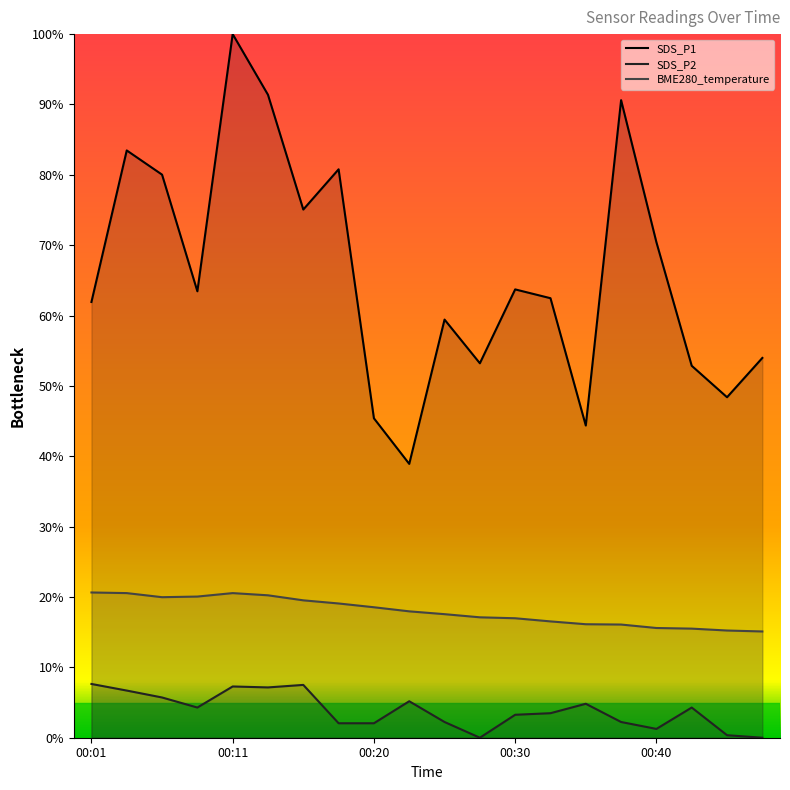

Rank the series by their maximum value, from highest to lowest.

SDS_P1, BME280_temperature, SDS_P2